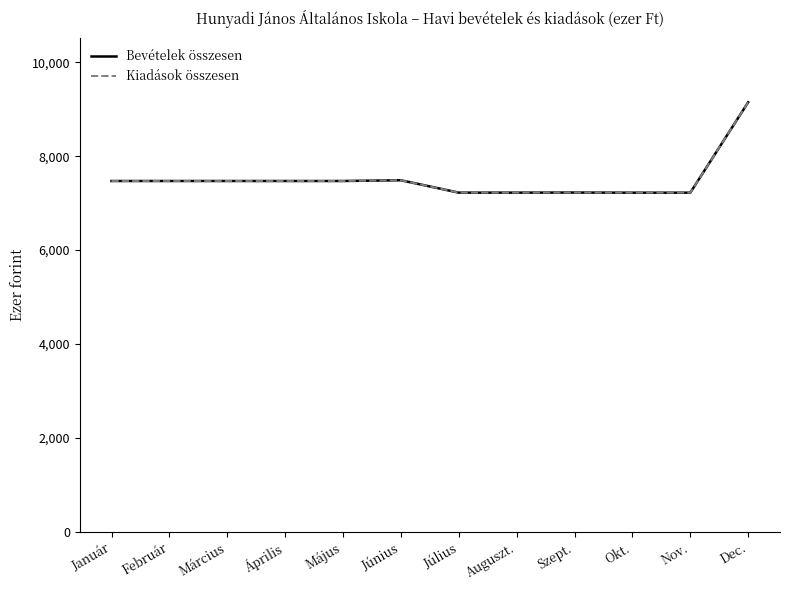

Reading right to left, what are all the values shown in this chart?

Bevételek összesen: 9148	7222	7222	7225	7223	7223	7487	7471	7471	7471	7471	7471
Kiadások összesen: 9148	7222	7222	7225	7223	7223	7487	7471	7471	7471	7471	7471